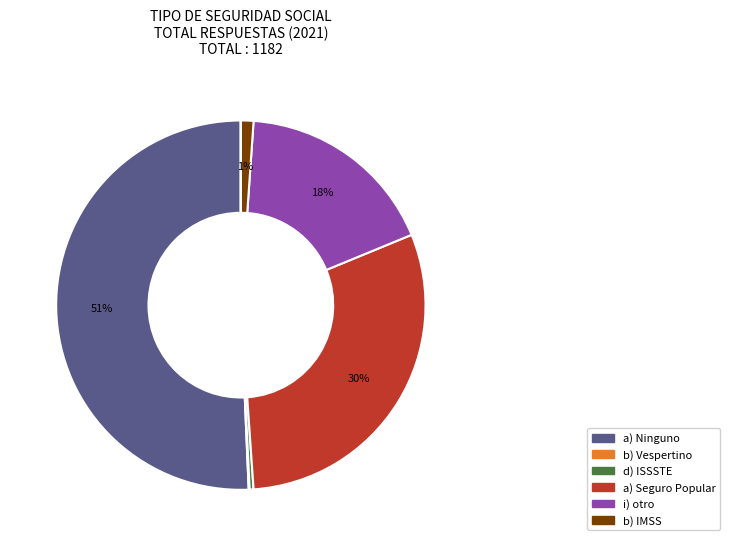

To the nearest percent, what is the average slice percentage?

11%